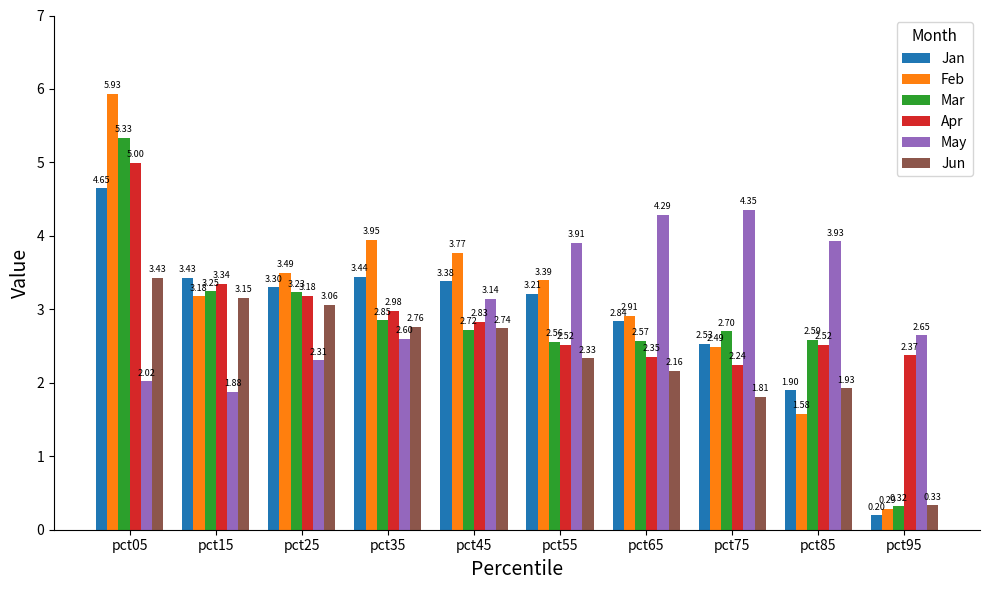

Which series changed the most between pct65 and pct85?

Feb